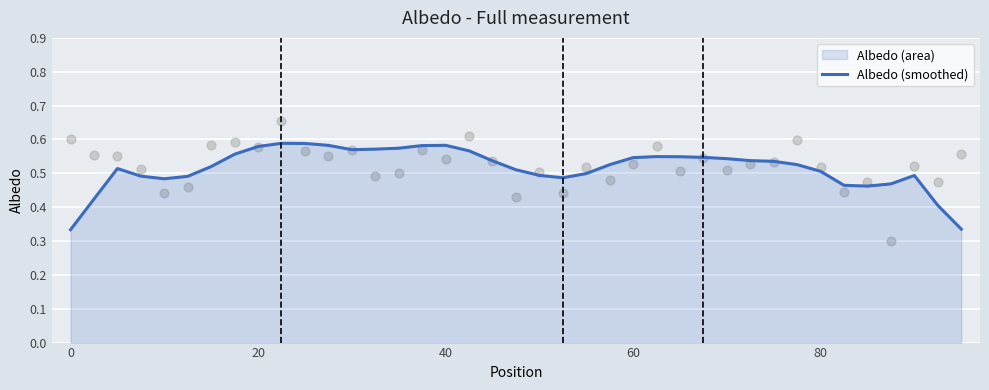

The value of Albedo (smoothed) at 0 is 0.5. True or false?

False